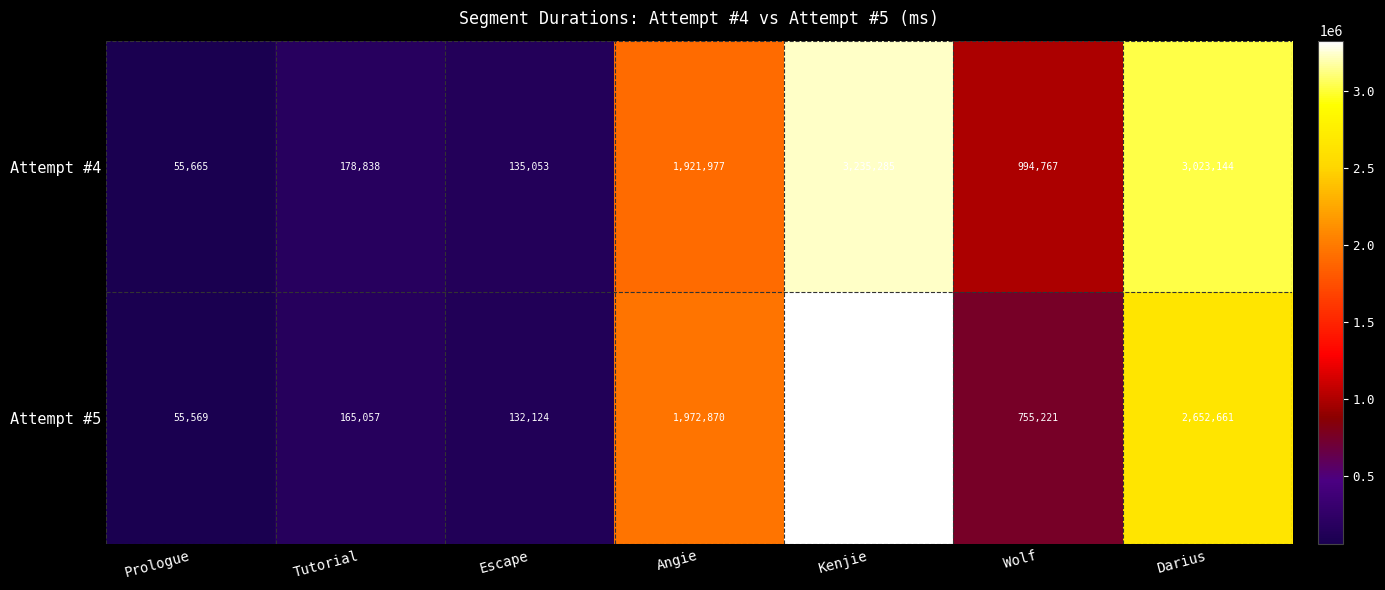

What is the spread (max minus min) of values at Escape?

2929